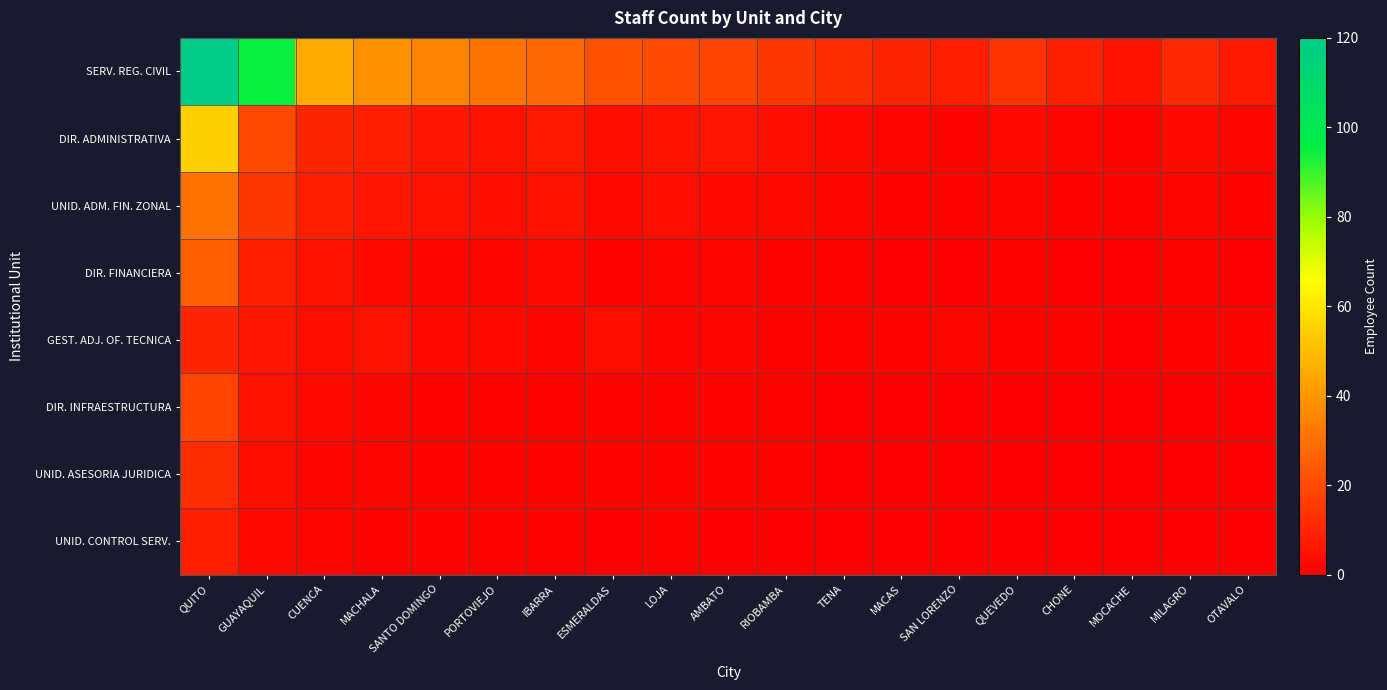

Reading left to right, what are all the values shown in this chart?

SERV. REG. CIVIL: QUITO=120	GUAYAQUIL=95	CUENCA=45	MACHALA=38	SANTO DOMINGO=35	PORTOVIEJO=30	IBARRA=28	ESMERALDAS=22	LOJA=20	AMBATO=18	RIOBAMBA=15	TENA=12	MACAS=10	SAN LORENZO=8	QUEVEDO=14	CHONE=9	MOCACHE=5	MILAGRO=11	OTAVALO=7
DIR. ADMINISTRATIVA: QUITO=55	GUAYAQUIL=20	CUENCA=10	MACHALA=8	SANTO DOMINGO=6	PORTOVIEJO=5	IBARRA=7	ESMERALDAS=4	LOJA=5	AMBATO=6	RIOBAMBA=4	TENA=3	MACAS=2	SAN LORENZO=1	QUEVEDO=3	CHONE=2	MOCACHE=1	MILAGRO=3	OTAVALO=2
UNID. ADM. FIN. ZONAL: QUITO=30	GUAYAQUIL=15	CUENCA=8	MACHALA=6	SANTO DOMINGO=5	PORTOVIEJO=4	IBARRA=5	ESMERALDAS=3	LOJA=4	AMBATO=3	RIOBAMBA=3	TENA=2	MACAS=1	SAN LORENZO=1	QUEVEDO=2	CHONE=1	MOCACHE=1	MILAGRO=2	OTAVALO=1
DIR. FINANCIERA: QUITO=25	GUAYAQUIL=8	CUENCA=5	MACHALA=3	SANTO DOMINGO=2	PORTOVIEJO=2	IBARRA=3	ESMERALDAS=1	LOJA=2	AMBATO=2	RIOBAMBA=1	TENA=1	MACAS=0	SAN LORENZO=0	QUEVEDO=1	CHONE=0	MOCACHE=0	MILAGRO=1	OTAVALO=0
GEST. ADJ. OF. TECNICA: QUITO=10	GUAYAQUIL=6	CUENCA=4	MACHALA=5	SANTO DOMINGO=3	PORTOVIEJO=3	IBARRA=2	ESMERALDAS=4	LOJA=2	AMBATO=2	RIOBAMBA=1	TENA=1	MACAS=1	SAN LORENZO=2	QUEVEDO=1	CHONE=1	MOCACHE=0	MILAGRO=1	OTAVALO=1
DIR. INFRAESTRUCTURA: QUITO=18	GUAYAQUIL=5	CUENCA=3	MACHALA=2	SANTO DOMINGO=1	PORTOVIEJO=1	IBARRA=1	ESMERALDAS=1	LOJA=1	AMBATO=1	RIOBAMBA=1	TENA=0	MACAS=0	SAN LORENZO=0	QUEVEDO=0	CHONE=0	MOCACHE=0	MILAGRO=0	OTAVALO=0
UNID. ASESORIA JURIDICA: QUITO=12	GUAYAQUIL=4	CUENCA=2	MACHALA=2	SANTO DOMINGO=1	PORTOVIEJO=1	IBARRA=1	ESMERALDAS=1	LOJA=1	AMBATO=1	RIOBAMBA=1	TENA=0	MACAS=0	SAN LORENZO=0	QUEVEDO=0	CHONE=0	MOCACHE=0	MILAGRO=0	OTAVALO=0
UNID. CONTROL SERV.: QUITO=8	GUAYAQUIL=3	CUENCA=2	MACHALA=1	SANTO DOMINGO=1	PORTOVIEJO=1	IBARRA=1	ESMERALDAS=0	LOJA=1	AMBATO=0	RIOBAMBA=0	TENA=0	MACAS=0	SAN LORENZO=0	QUEVEDO=0	CHONE=0	MOCACHE=0	MILAGRO=0	OTAVALO=0